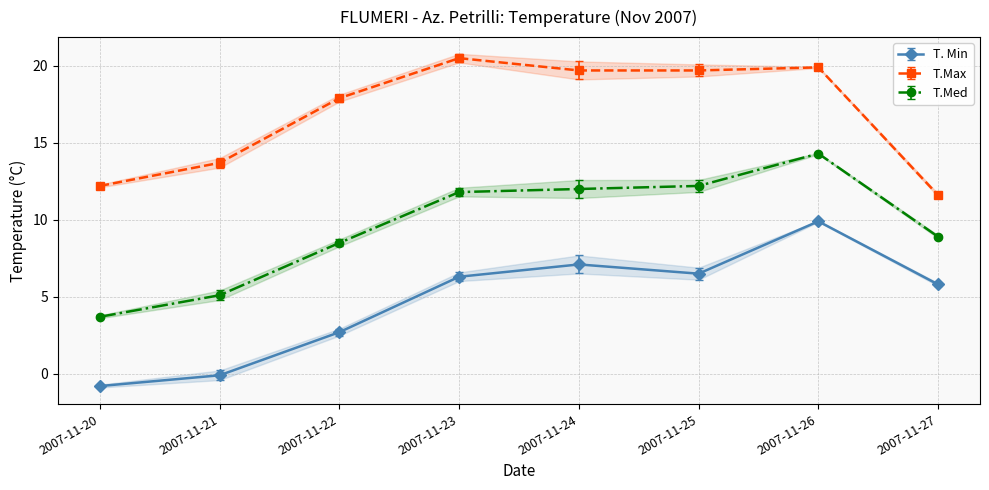

Is this an area chart (filled region under the line)?

No